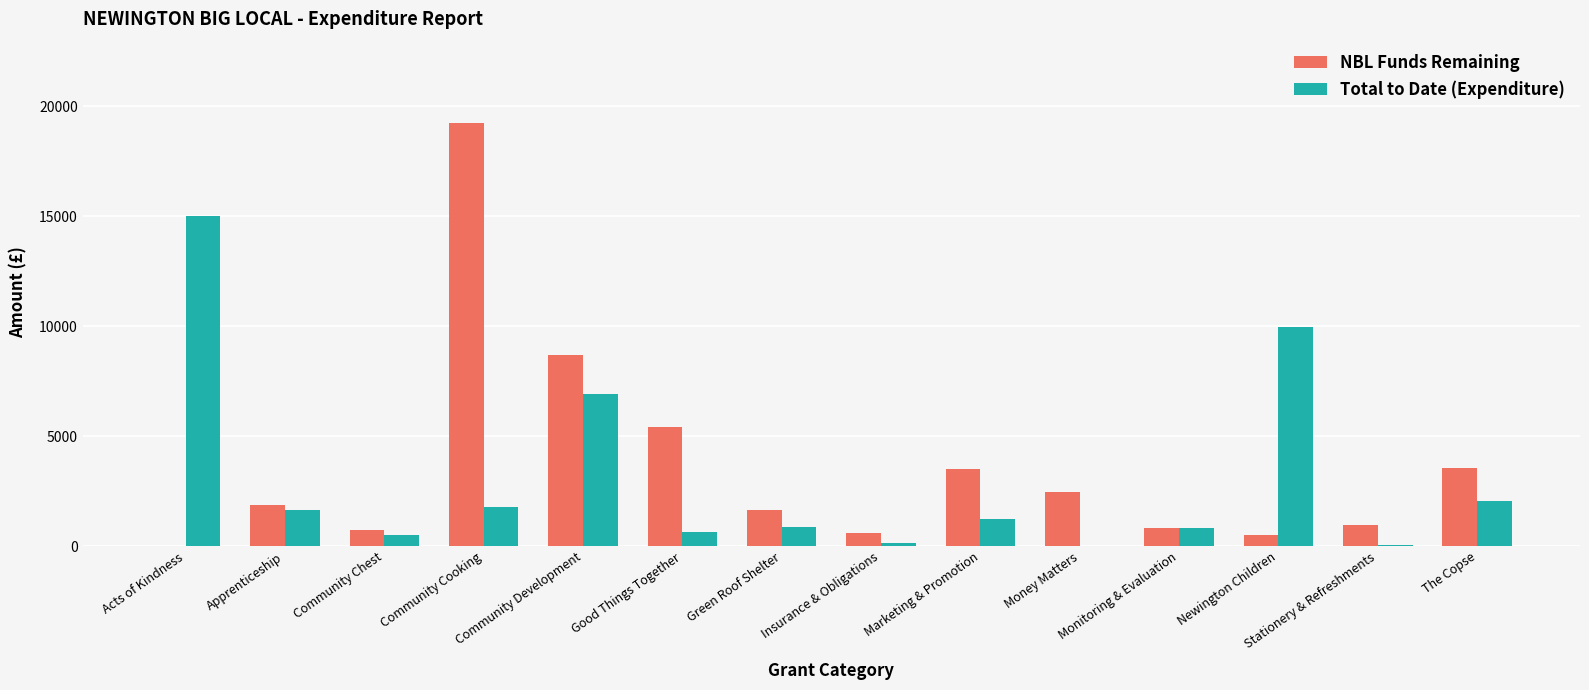

Between Apprenticeship and Monitoring & Evaluation, which series saw the biggest shift?

NBL Funds Remaining